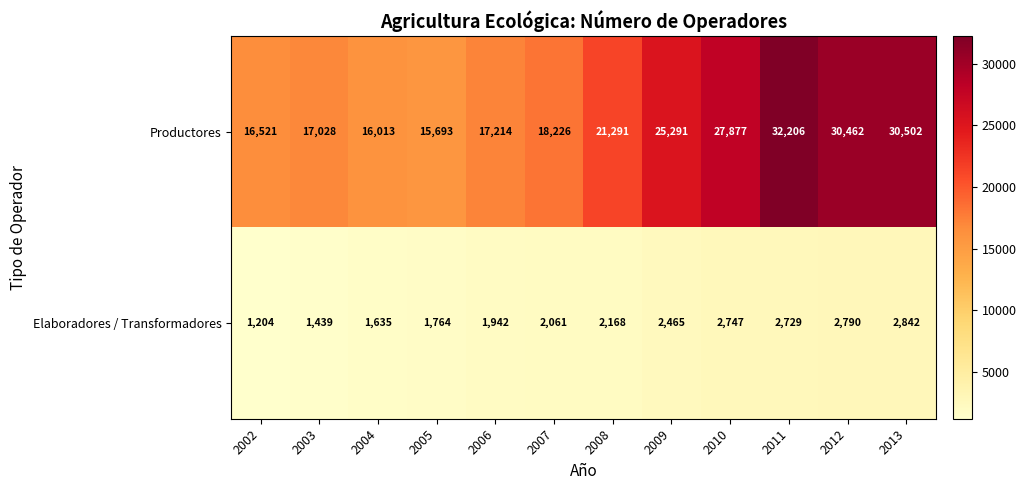

True or false: Elaboradores / Transformadores has a value of 1086 at 2004.

False